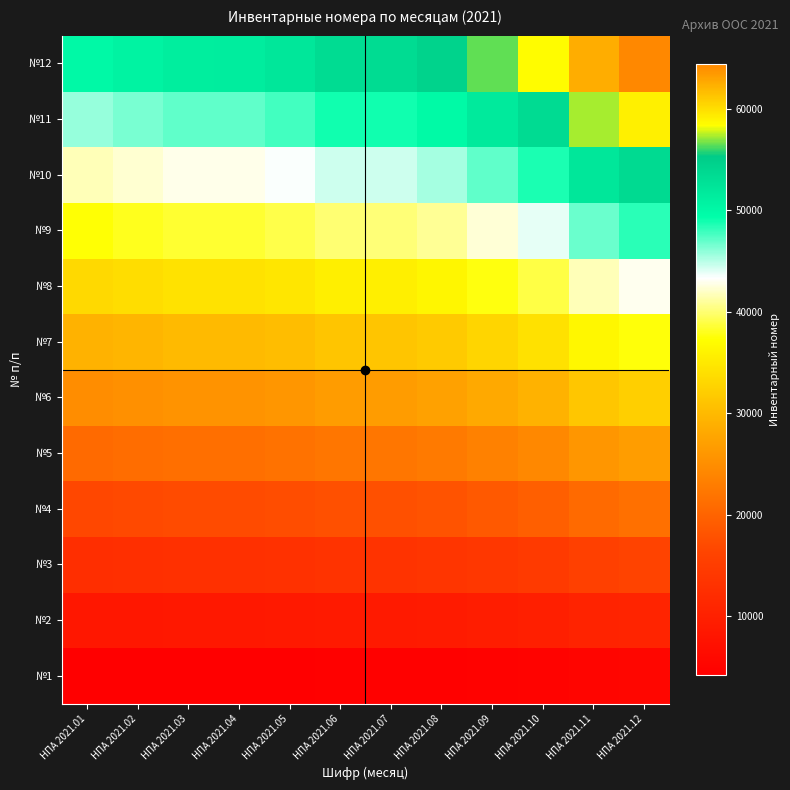

Reading left to right, extract all data points from this chart.

№1: НПА 2021.01=4163.1	НПА 2021.02=4222.2	НПА 2021.03=4279.7	НПА 2021.04=4281.0	НПА 2021.05=4341.8	НПА 2021.06=4451.1	НПА 2021.07=4451.2	НПА 2021.08=4539.2	НПА 2021.09=4704.5	НПА 2021.10=4870.2	НПА 2021.11=5207.5	НПА 2021.12=5368.6
№2: НПА 2021.01=8326.2	НПА 2021.02=8444.5	НПА 2021.03=8559.3	НПА 2021.04=8562.0	НПА 2021.05=8683.5	НПА 2021.06=8902.2	НПА 2021.07=8902.5	НПА 2021.08=9078.3	НПА 2021.09=9409.0	НПА 2021.10=9740.5	НПА 2021.11=10415.0	НПА 2021.12=10737.2
№3: НПА 2021.01=12489.2	НПА 2021.02=12666.8	НПА 2021.03=12839.0	НПА 2021.04=12843.0	НПА 2021.05=13025.2	НПА 2021.06=13353.2	НПА 2021.07=13353.8	НПА 2021.08=13617.5	НПА 2021.09=14113.5	НПА 2021.10=14610.8	НПА 2021.11=15622.5	НПА 2021.12=16105.8
№4: НПА 2021.01=16652.3	НПА 2021.02=16889.0	НПА 2021.03=17118.7	НПА 2021.04=17124.0	НПА 2021.05=17367.0	НПА 2021.06=17804.3	НПА 2021.07=17805.0	НПА 2021.08=18156.7	НПА 2021.09=18818.0	НПА 2021.10=19481.0	НПА 2021.11=20830.0	НПА 2021.12=21474.3
№5: НПА 2021.01=20815.4	НПА 2021.02=21111.2	НПА 2021.03=21398.3	НПА 2021.04=21405.0	НПА 2021.05=21708.8	НПА 2021.06=22255.4	НПА 2021.07=22256.2	НПА 2021.08=22695.8	НПА 2021.09=23522.5	НПА 2021.10=24351.2	НПА 2021.11=26037.5	НПА 2021.12=26842.9
№6: НПА 2021.01=24978.5	НПА 2021.02=25333.5	НПА 2021.03=25678.0	НПА 2021.04=25686.0	НПА 2021.05=26050.5	НПА 2021.06=26706.5	НПА 2021.07=26707.5	НПА 2021.08=27235.0	НПА 2021.09=28227.0	НПА 2021.10=29221.5	НПА 2021.11=31245.0	НПА 2021.12=32211.5
№7: НПА 2021.01=29141.6	НПА 2021.02=29555.8	НПА 2021.03=29957.7	НПА 2021.04=29967.0	НПА 2021.05=30392.3	НПА 2021.06=31157.6	НПА 2021.07=31158.8	НПА 2021.08=31774.2	НПА 2021.09=32931.5	НПА 2021.10=34091.8	НПА 2021.11=36452.5	НПА 2021.12=37580.1
№8: НПА 2021.01=33304.7	НПА 2021.02=33778.0	НПА 2021.03=34237.3	НПА 2021.04=34248.0	НПА 2021.05=34734.0	НПА 2021.06=35608.7	НПА 2021.07=35610.0	НПА 2021.08=36313.3	НПА 2021.09=37636.0	НПА 2021.10=38962.0	НПА 2021.11=41660.0	НПА 2021.12=42948.7
№9: НПА 2021.01=37467.8	НПА 2021.02=38000.2	НПА 2021.03=38517.0	НПА 2021.04=38529.0	НПА 2021.05=39075.8	НПА 2021.06=40059.8	НПА 2021.07=40061.2	НПА 2021.08=40852.5	НПА 2021.09=42340.5	НПА 2021.10=43832.2	НПА 2021.11=46867.5	НПА 2021.12=48317.2
№10: НПА 2021.01=41630.8	НПА 2021.02=42222.5	НПА 2021.03=42796.7	НПА 2021.04=42810.0	НПА 2021.05=43417.5	НПА 2021.06=44510.8	НПА 2021.07=44512.5	НПА 2021.08=45391.7	НПА 2021.09=47045.0	НПА 2021.10=48702.5	НПА 2021.11=52075.0	НПА 2021.12=53685.8
№11: НПА 2021.01=45793.9	НПА 2021.02=46444.8	НПА 2021.03=47076.3	НПА 2021.04=47091.0	НПА 2021.05=47759.2	НПА 2021.06=48961.9	НПА 2021.07=48963.8	НПА 2021.08=49930.8	НПА 2021.09=51749.5	НПА 2021.10=53572.8	НПА 2021.11=57282.5	НПА 2021.12=59054.4
№12: НПА 2021.01=49957.0	НПА 2021.02=50667.0	НПА 2021.03=51356.0	НПА 2021.04=51372.0	НПА 2021.05=52101.0	НПА 2021.06=53413.0	НПА 2021.07=53415.0	НПА 2021.08=54470.0	НПА 2021.09=56454.0	НПА 2021.10=58443.0	НПА 2021.11=62490.0	НПА 2021.12=64423.0